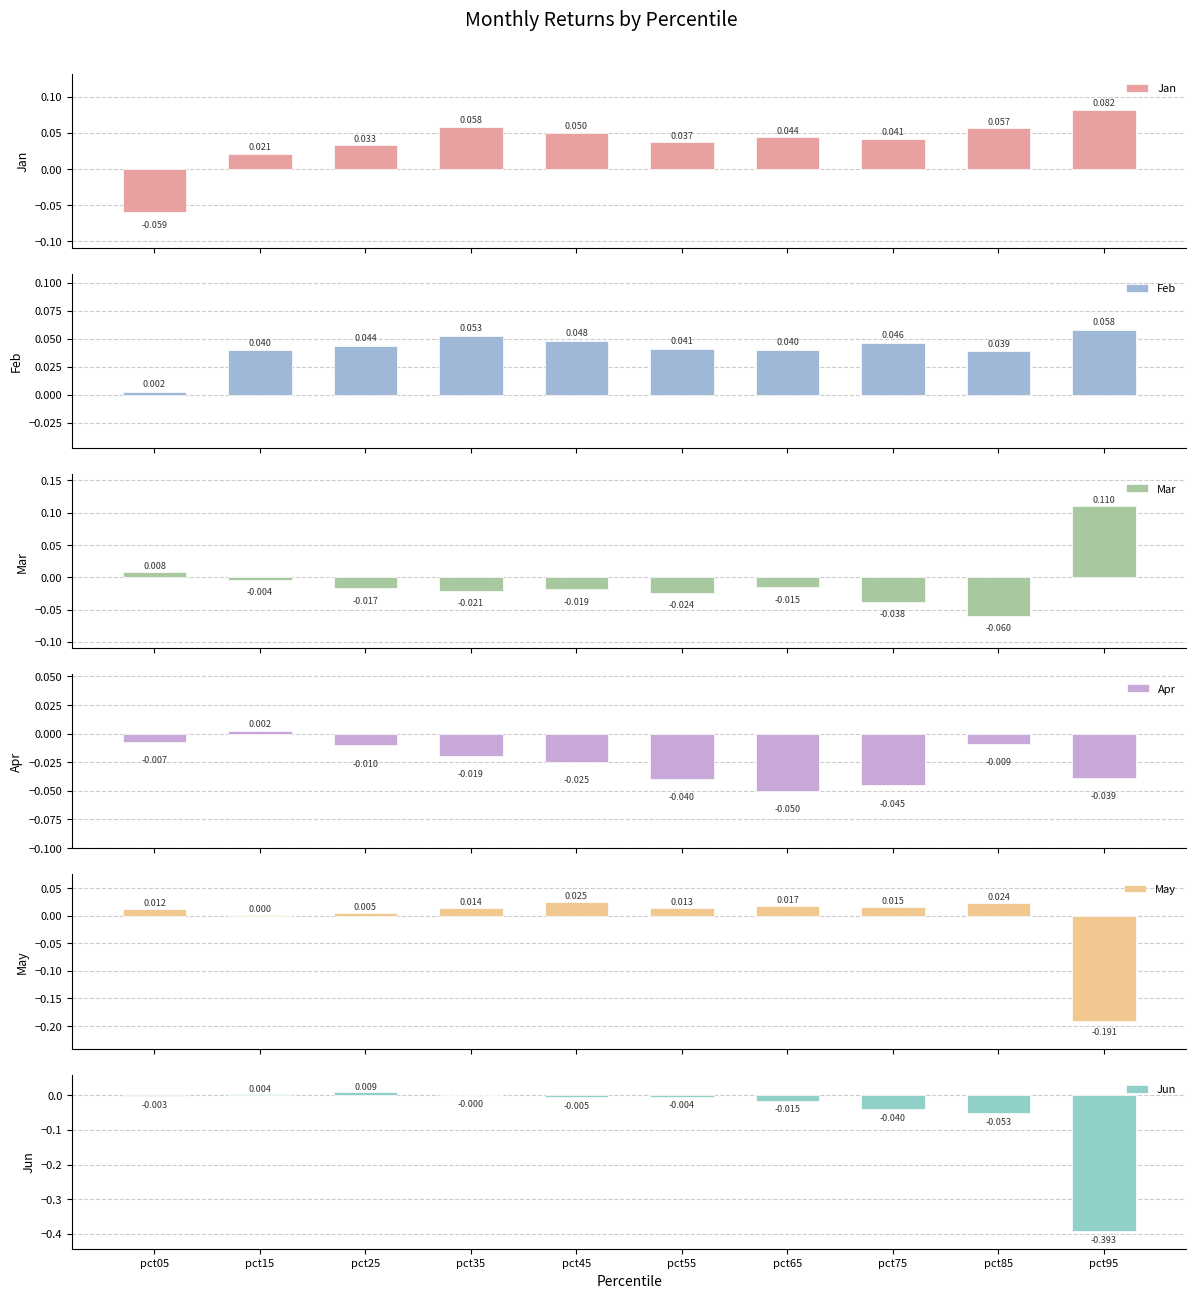

The May series shows 0.0 at pct35. True or false?

True